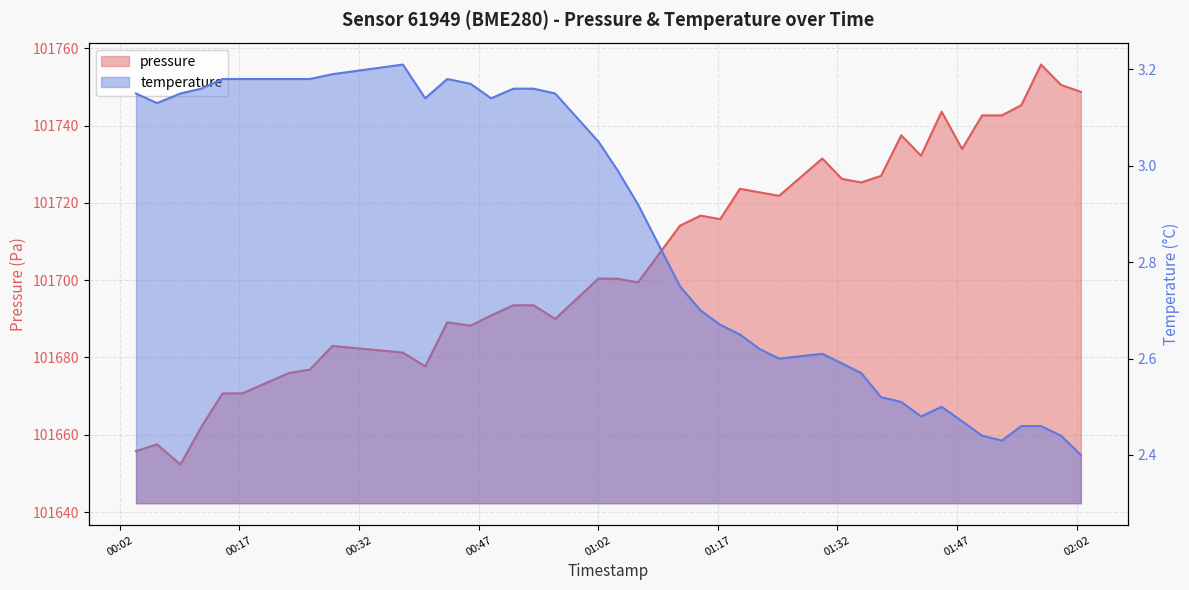

Reading left to right, what are all the values shown in this chart?

pressure: 2024-01-07T00:04:02=101655.8	2024-01-07T00:06:40=101657.5	2024-01-07T00:09:36=101652.3	2024-01-07T00:12:12=101661.9	2024-01-07T00:14:53=101670.7	2024-01-07T00:17:21=101670.7	2024-01-07T00:23:14=101676.0	2024-01-07T00:25:50=101676.8	2024-01-07T00:28:40=101683.0	2024-01-07T00:37:30=101681.2	2024-01-07T00:40:18=101677.7	2024-01-07T00:43:04=101689.1	2024-01-07T00:45:59=101688.2	2024-01-07T00:48:34=101690.8	2024-01-07T00:51:22=101693.5	2024-01-07T00:53:53=101693.5	2024-01-07T00:56:36=101690.0	2024-01-07T01:02:02=101700.4	2024-01-07T01:04:27=101700.3	2024-01-07T01:06:59=101699.4	2024-01-07T01:12:15=101714.1	2024-01-07T01:14:50=101716.7	2024-01-07T01:17:18=101715.8	2024-01-07T01:19:46=101723.6	2024-01-07T01:22:13=101722.7	2024-01-07T01:24:41=101721.8	2024-01-07T01:30:06=101731.5	2024-01-07T01:32:34=101726.2	2024-01-07T01:34:59=101725.3	2024-01-07T01:37:28=101727.0	2024-01-07T01:40:00=101737.5	2024-01-07T01:42:29=101732.2	2024-01-07T01:45:04=101743.6	2024-01-07T01:47:38=101733.9	2024-01-07T01:50:09=101742.6	2024-01-07T01:52:38=101742.6	2024-01-07T01:55:04=101745.3	2024-01-07T01:57:32=101755.8	2024-01-07T02:00:03=101750.5	2024-01-07T02:02:32=101748.7
temperature: 2024-01-07T00:04:02=3.1	2024-01-07T00:06:40=3.1	2024-01-07T00:09:36=3.1	2024-01-07T00:12:12=3.2	2024-01-07T00:14:53=3.2	2024-01-07T00:17:21=3.2	2024-01-07T00:23:14=3.2	2024-01-07T00:25:50=3.2	2024-01-07T00:28:40=3.2	2024-01-07T00:37:30=3.2	2024-01-07T00:40:18=3.1	2024-01-07T00:43:04=3.2	2024-01-07T00:45:59=3.2	2024-01-07T00:48:34=3.1	2024-01-07T00:51:22=3.2	2024-01-07T00:53:53=3.2	2024-01-07T00:56:36=3.1	2024-01-07T01:02:02=3.0	2024-01-07T01:04:27=3.0	2024-01-07T01:06:59=2.9	2024-01-07T01:12:15=2.8	2024-01-07T01:14:50=2.7	2024-01-07T01:17:18=2.7	2024-01-07T01:19:46=2.6	2024-01-07T01:22:13=2.6	2024-01-07T01:24:41=2.6	2024-01-07T01:30:06=2.6	2024-01-07T01:32:34=2.6	2024-01-07T01:34:59=2.6	2024-01-07T01:37:28=2.5	2024-01-07T01:40:00=2.5	2024-01-07T01:42:29=2.5	2024-01-07T01:45:04=2.5	2024-01-07T01:47:38=2.5	2024-01-07T01:50:09=2.4	2024-01-07T01:52:38=2.4	2024-01-07T01:55:04=2.5	2024-01-07T01:57:32=2.5	2024-01-07T02:00:03=2.4	2024-01-07T02:02:32=2.4